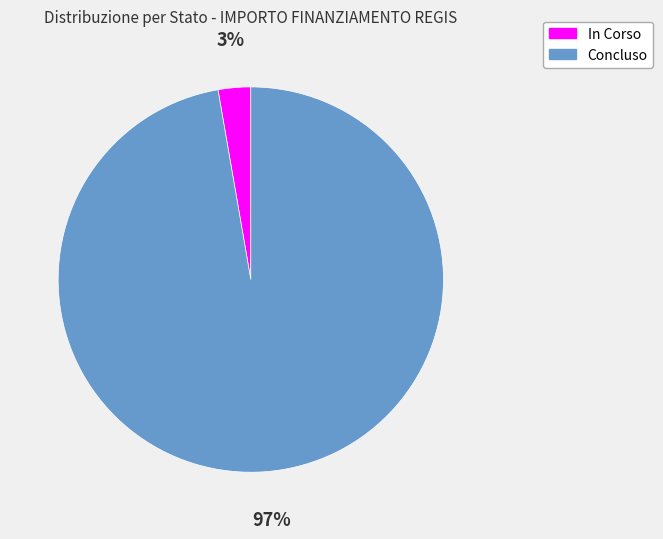

Which slice is the largest?

Concluso